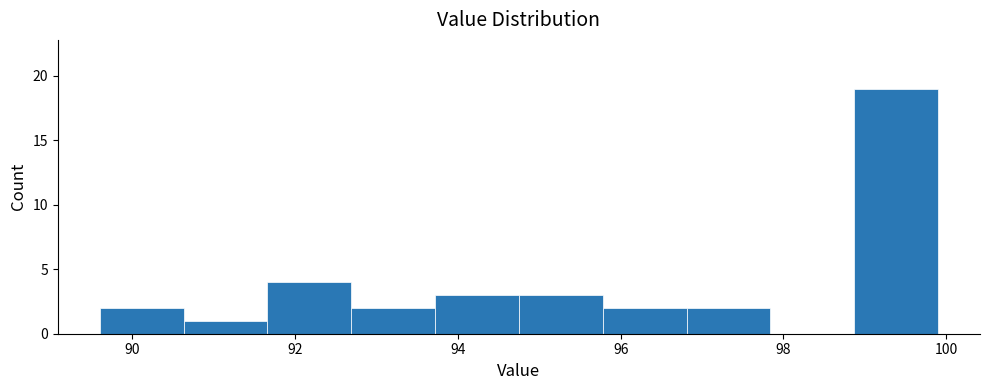

Reading left to right, list every bar in this chart as the range it spans on the x-axis followed by its height. Neither the bar edges nor the heights are printed on the chart, so give them approximately, as read against the axes.

89.6 to 90.6: 2
90.6 to 91.6: 1
91.6 to 92.6: 4
92.6 to 93.8: 2
93.8 to 94.8: 3
94.8 to 95.8: 3
95.8 to 96.8: 2
96.8 to 97.8: 2
97.8 to 98.8: 0
98.8 to 100.0: 19